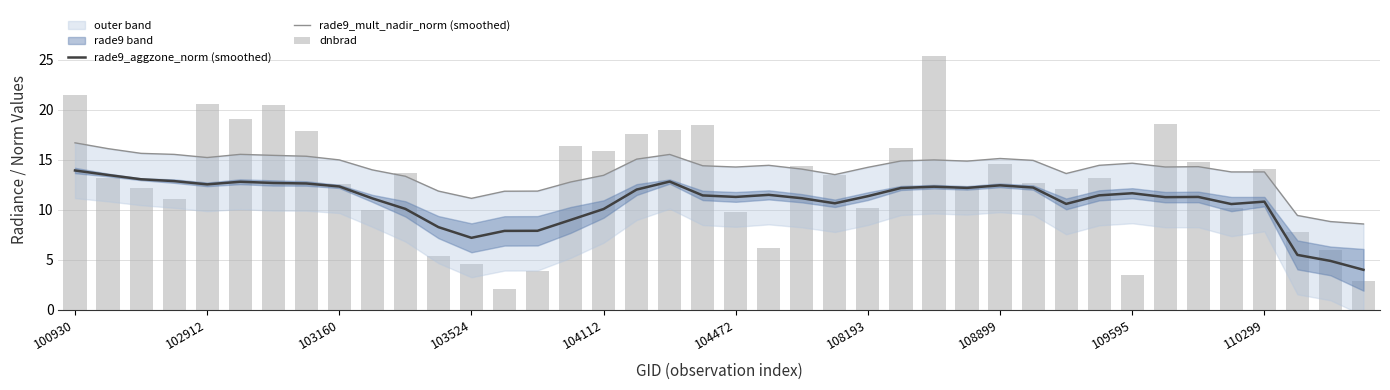

Which series changed the most between 10 and 29?

rade9_aggzone_norm (smoothed)